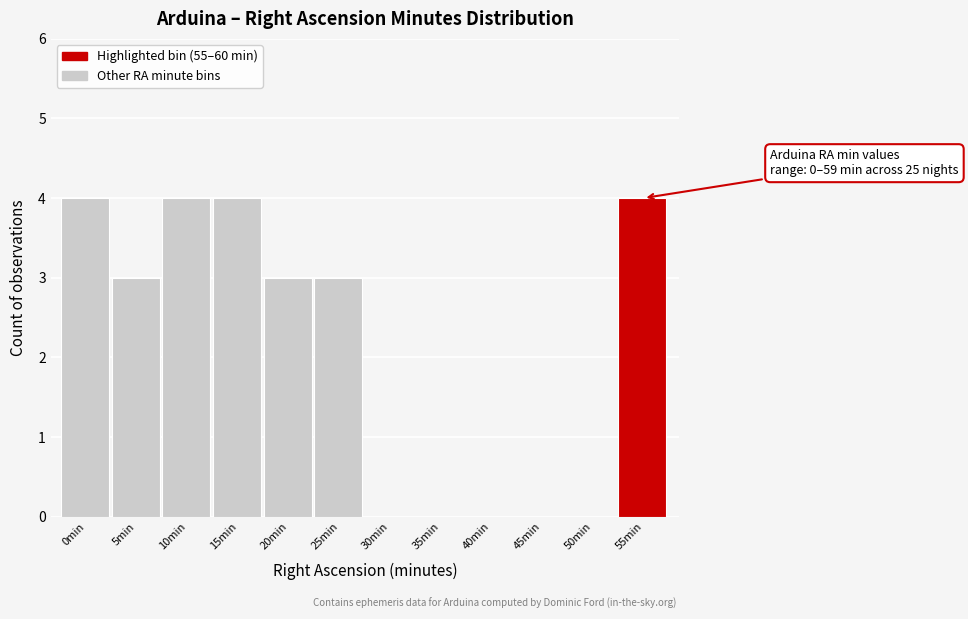

Reading right to left, extract all data points from this chart.

55min=4	50min=0	45min=0	40min=0	35min=0	30min=0	25min=3	20min=3	15min=4	10min=4	5min=3	0min=4